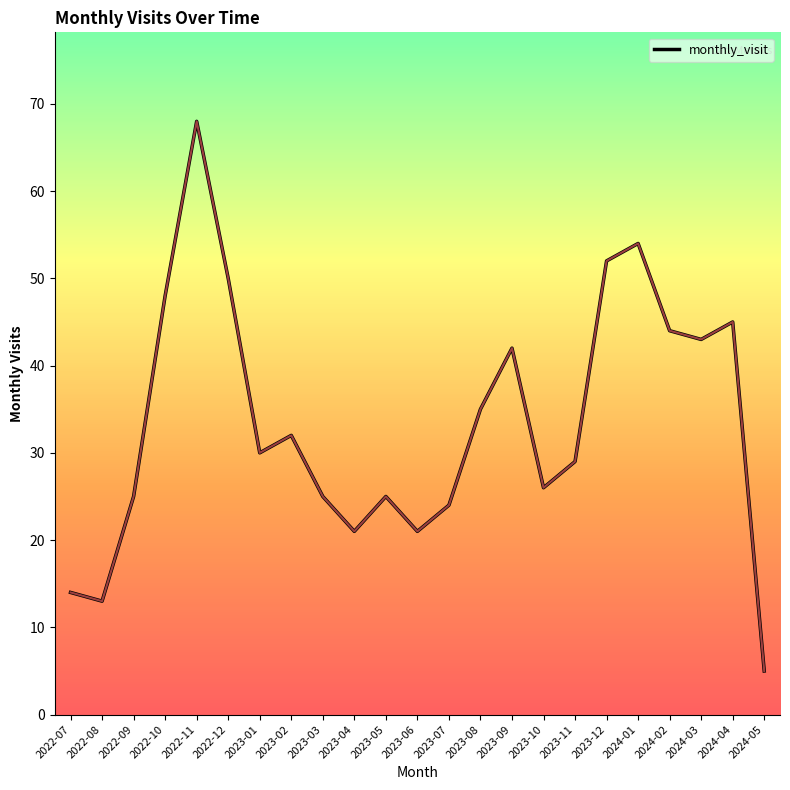

At which label does the data first exceed 30?

2022-10